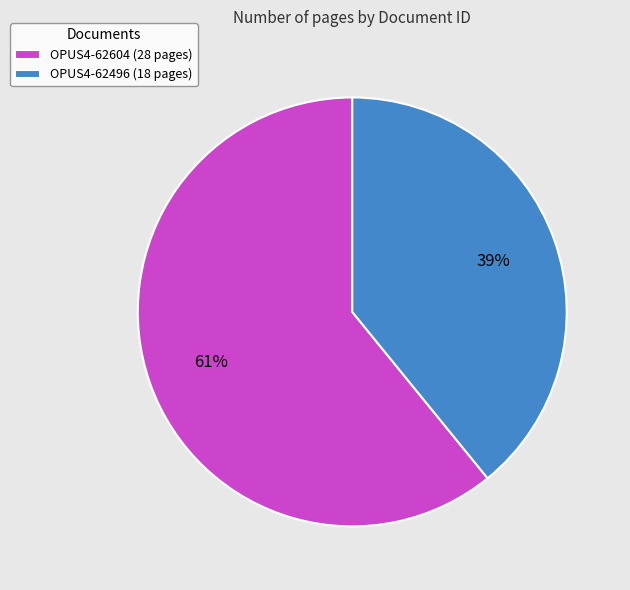

To the nearest percent, what is the combined percentage of OPUS4-62496 and OPUS4-62604?

100%